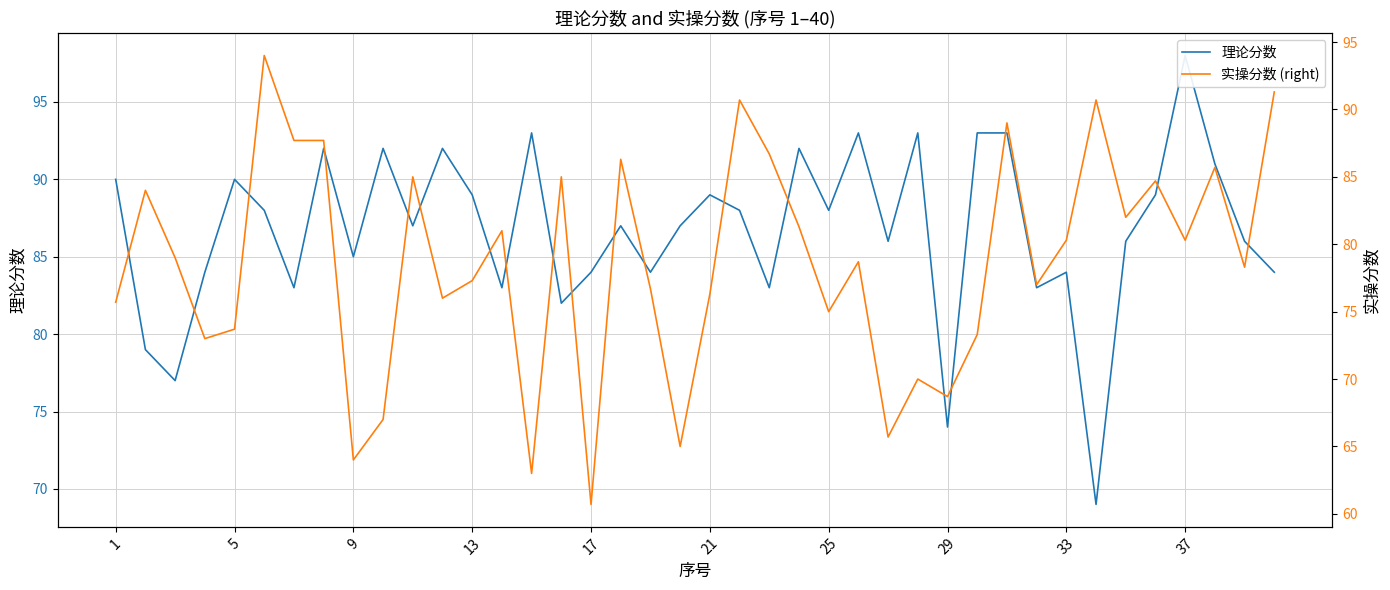

At how many categories does at least one series exceed 83?

36